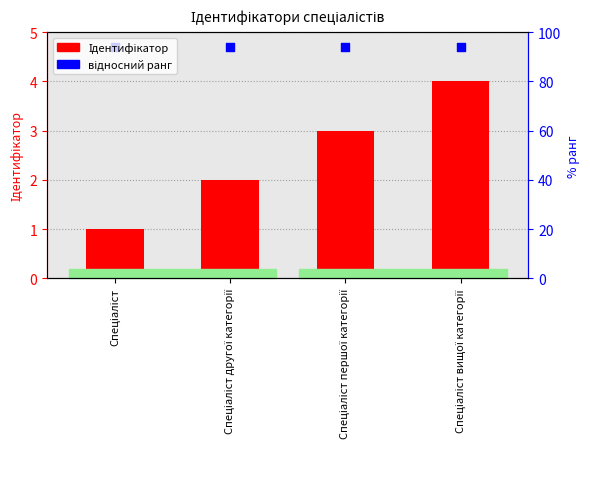

What are all the series names shown in the legend?

Ідентифікатор, відносний ранг